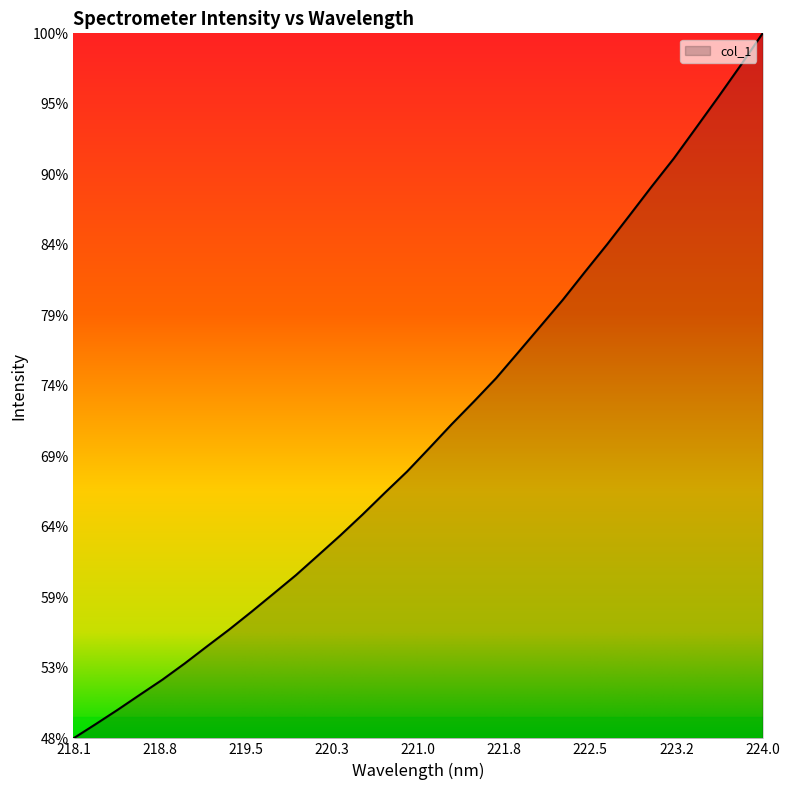

Is this an area chart (filled region under the line)?

Yes